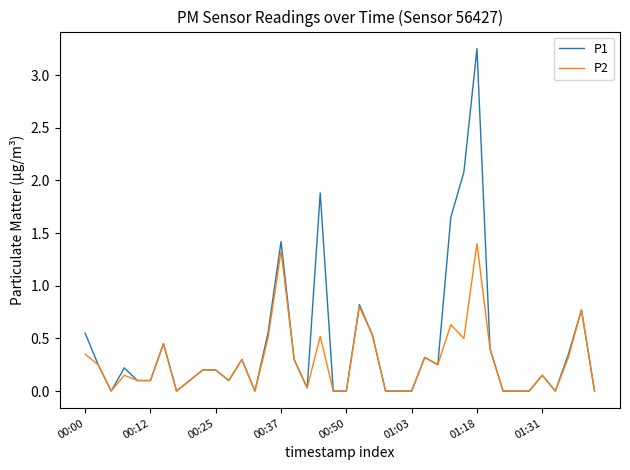

Rank the series by their average value, from lowest to highest.

P2, P1